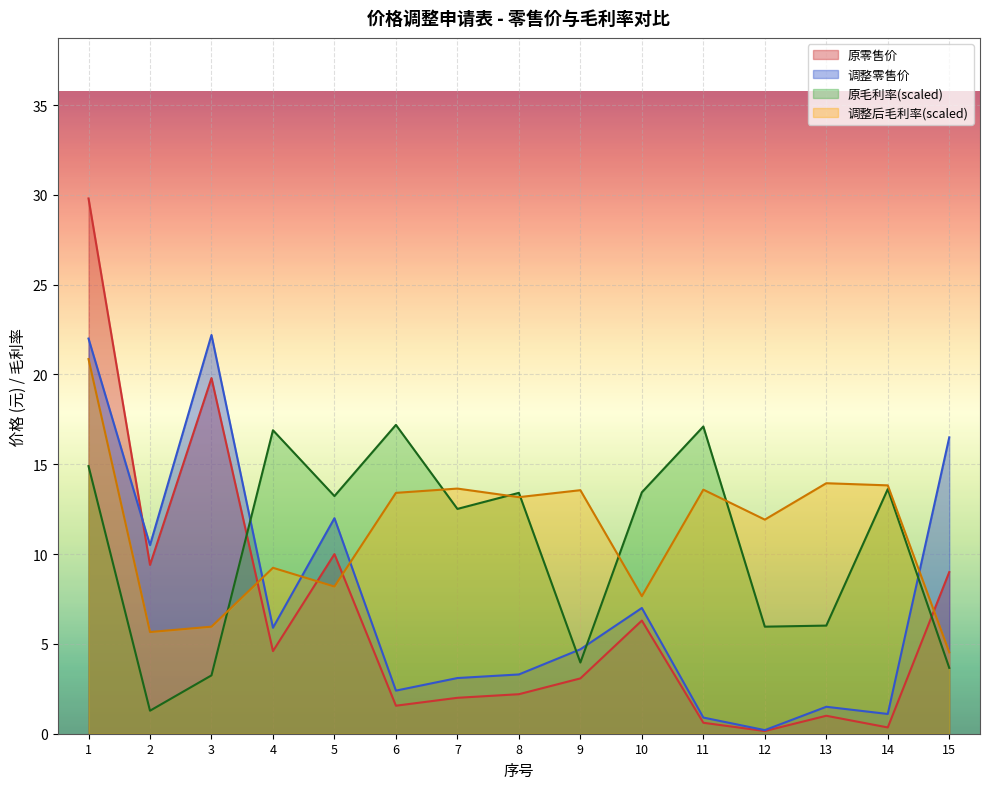

How many times do 原零售价 and 原毛利率 cross each other?

2